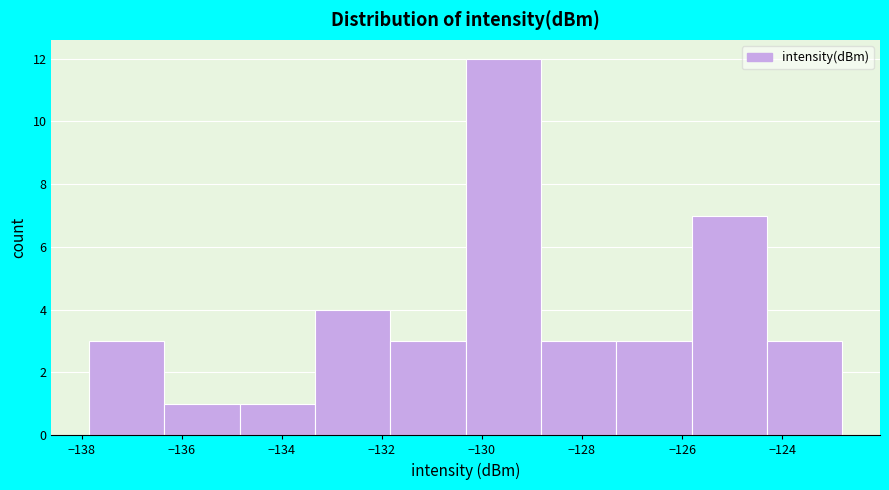

Reading left to right, transcribe this chart: for each bar, give the range it covers on the x-axis and its height. Neither the bar edges nor the heights are printed on the chart, so give them approximately, as read against the axes.

-137.8 to -136.4: 3
-136.4 to -134.8: 1
-134.8 to -133.4: 1
-133.4 to -131.8: 4
-131.8 to -130.4: 3
-130.4 to -128.8: 12
-128.8 to -127.4: 3
-127.4 to -125.8: 3
-125.8 to -124.4: 7
-124.4 to -122.8: 3